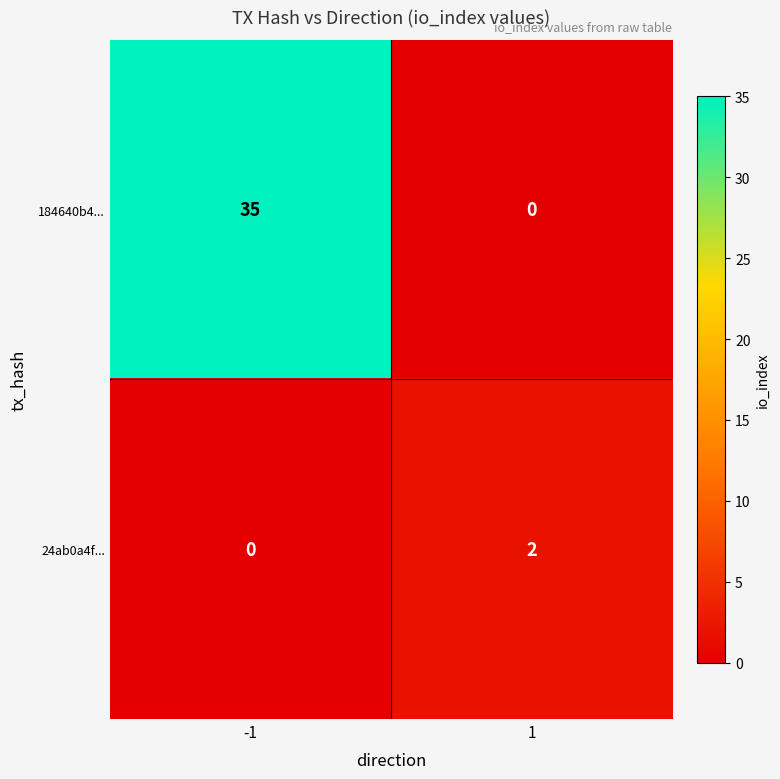

What is the sum of the 184640b4... values at 1 and -1?

35